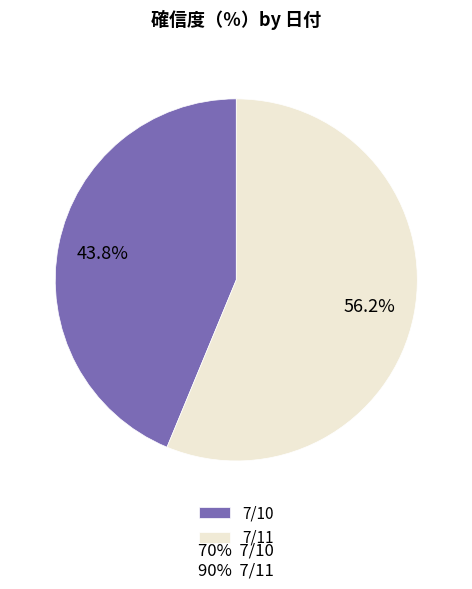

Does any single category account for the majority?

Yes